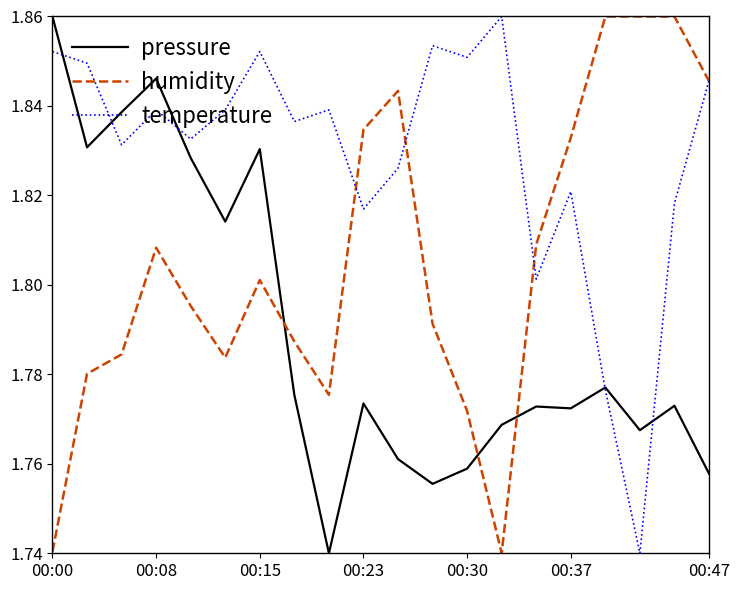

How many lines are shown in the chart?

3